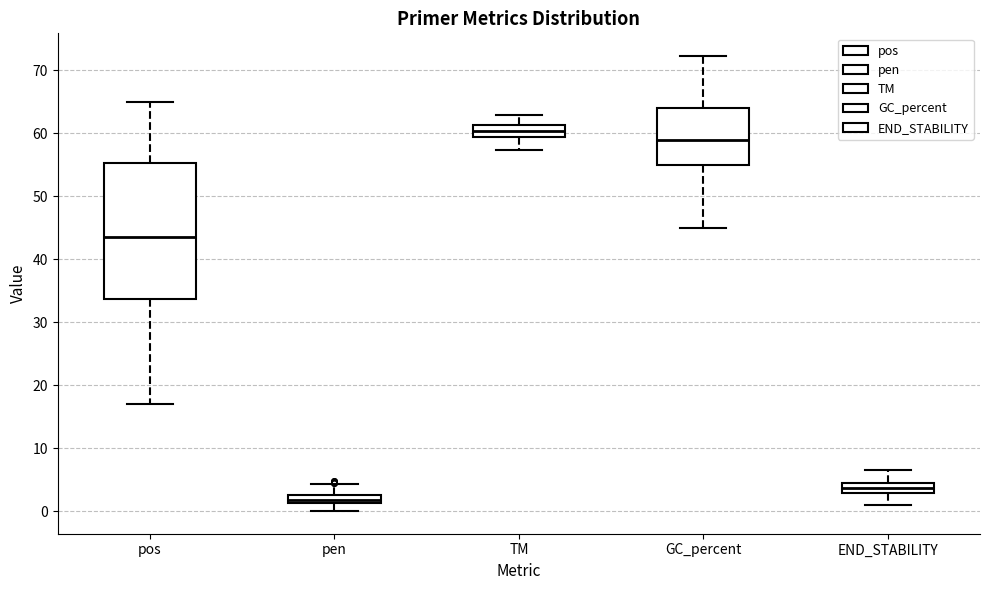

Which box is the tallest, from its lower edge to its upper edge?

pos